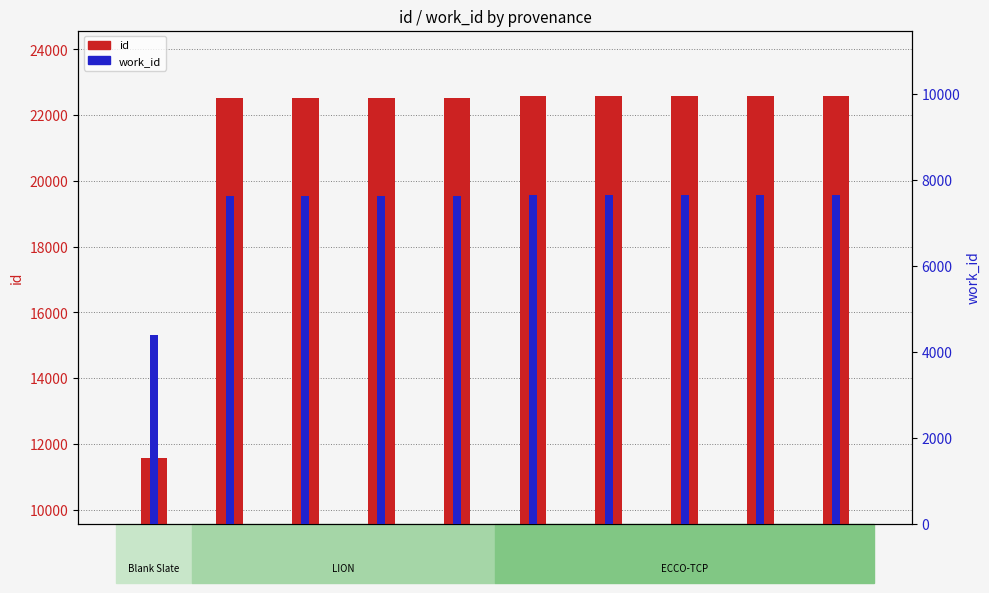

Which category has the highest value in the work_id series?

22566